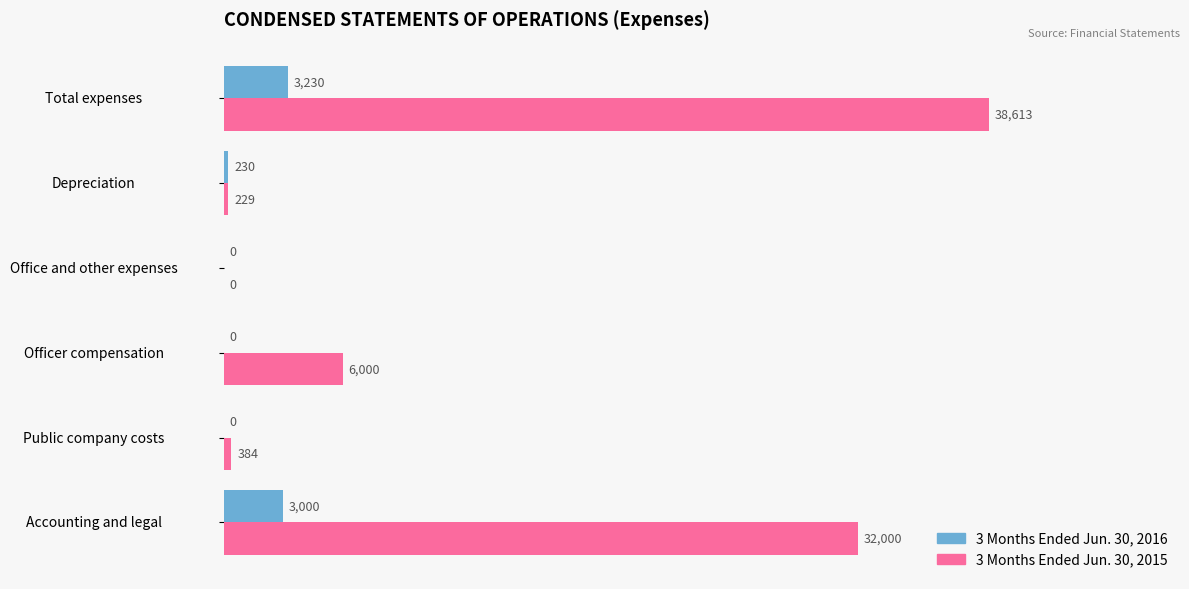

What is the sum of the 3 Months Ended Jun. 30, 2016 values at Total expenses and Depreciation?

3460